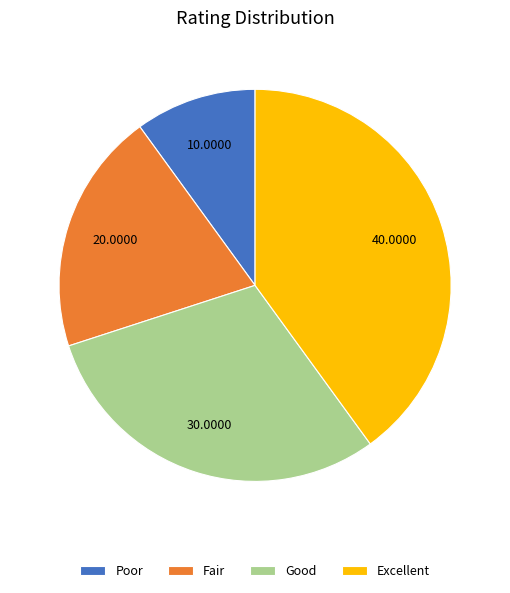

Is there any slice that represents more than half of the pie?

No